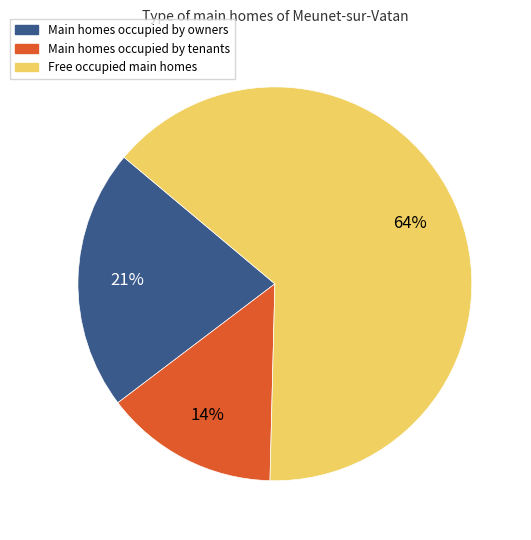

To the nearest percent, what portion does Main homes occupied by tenants represent?

14%